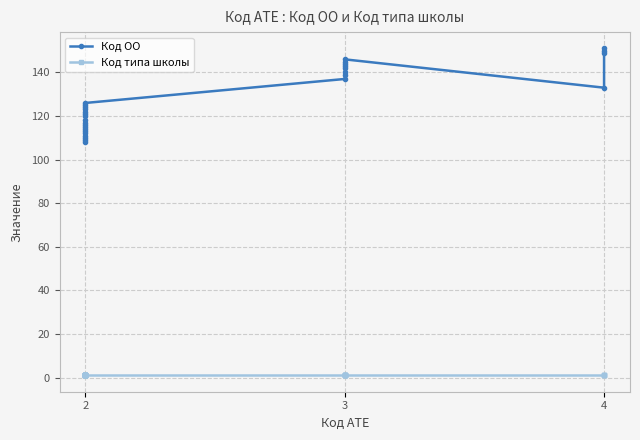

How many lines are shown in the chart?

2